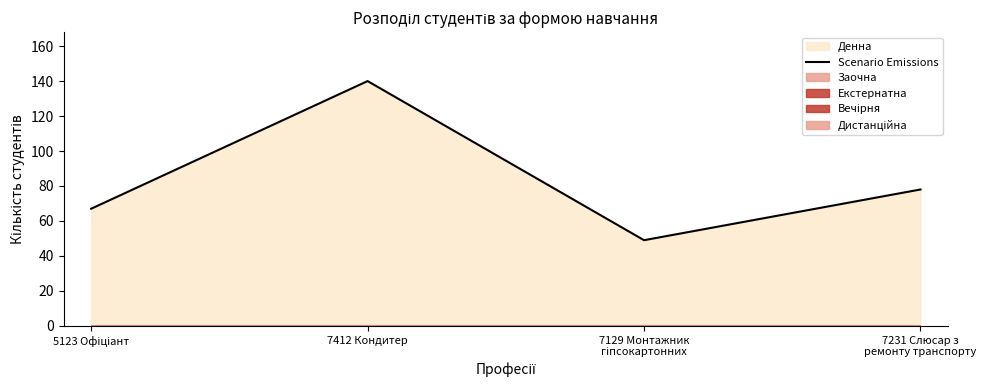

What is the ratio of the value at 7231 Слюсар з
ремонту транспорту to the value at 7412 Кондитер?

0.6